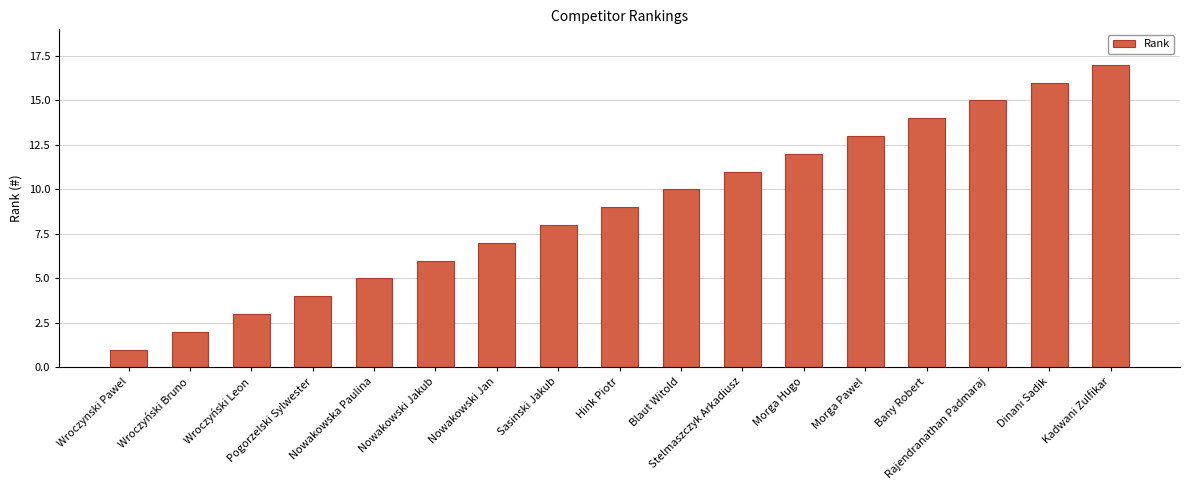

What is the value of the 12th bar from the left?

12